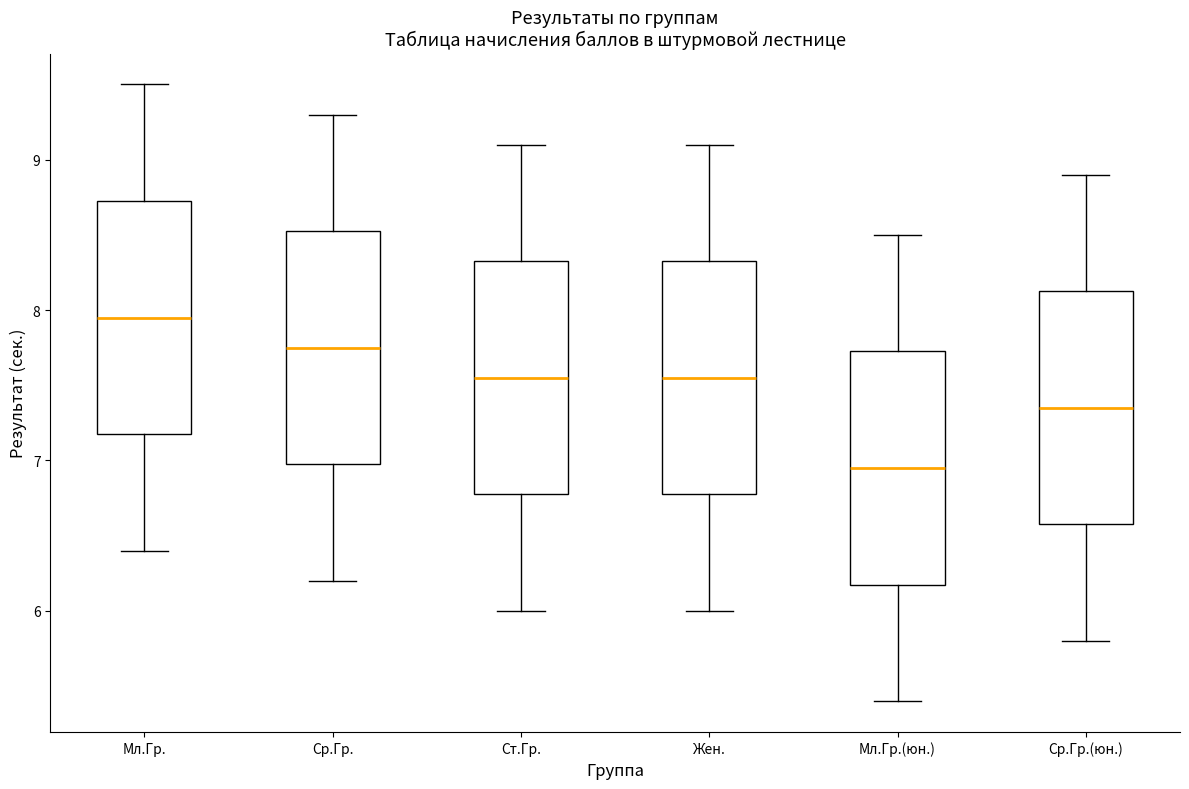

Reading left to right, transcribe this box plot: for each box, give where its median line is, the range the box spans, and where its two whiskers end, as read against the y-axis. The values are not printed on the chart, so give them approximately, as read against the axis.

Мл.Гр.: median 8.0, box 7.2 to 8.7, whiskers 6.4 to 9.5
Ср.Гр.: median 7.8, box 7.0 to 8.5, whiskers 6.2 to 9.3
Ст.Гр.: median 7.6, box 6.8 to 8.3, whiskers 6.0 to 9.1
Жен.: median 7.6, box 6.8 to 8.3, whiskers 6.0 to 9.1
Мл.Гр.(юн.): median 7.0, box 6.2 to 7.7, whiskers 5.4 to 8.5
Ср.Гр.(юн.): median 7.4, box 6.6 to 8.1, whiskers 5.8 to 8.9